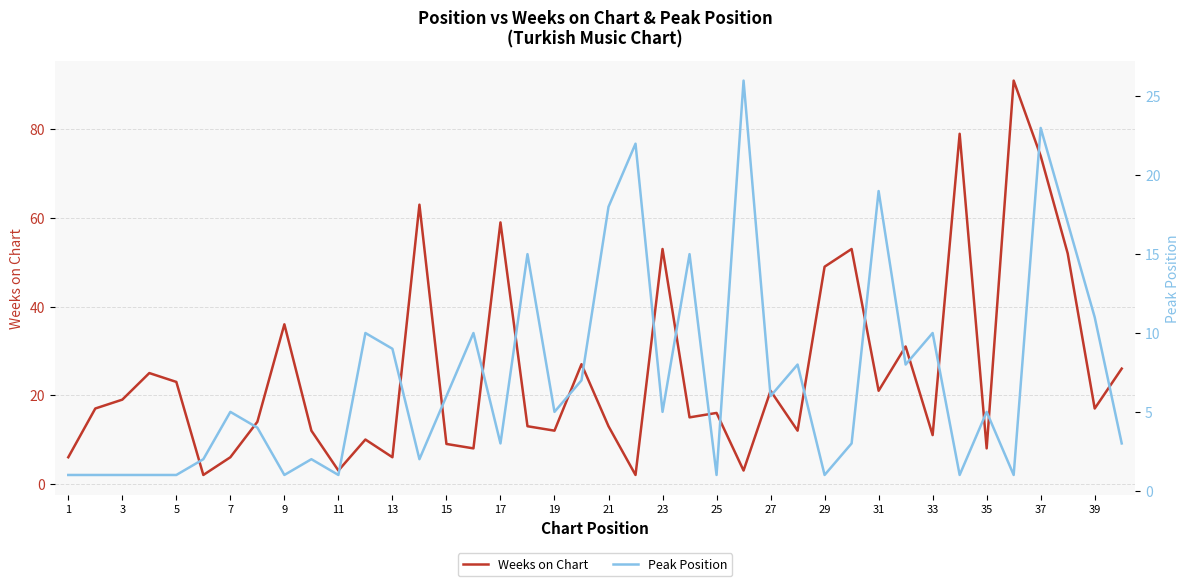

What is the sum of all Peak Position values?

290